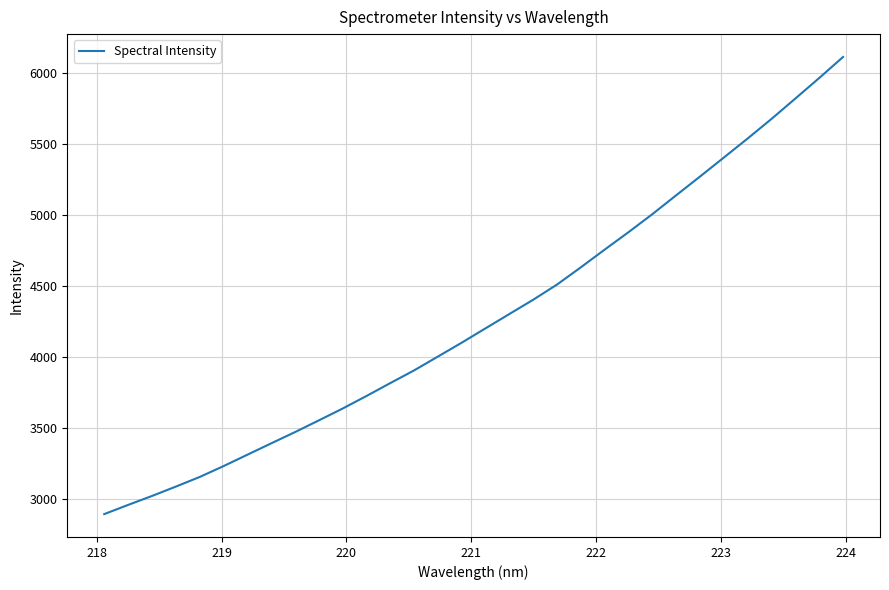

What is the difference between the maximum and minimum values?

3218.9